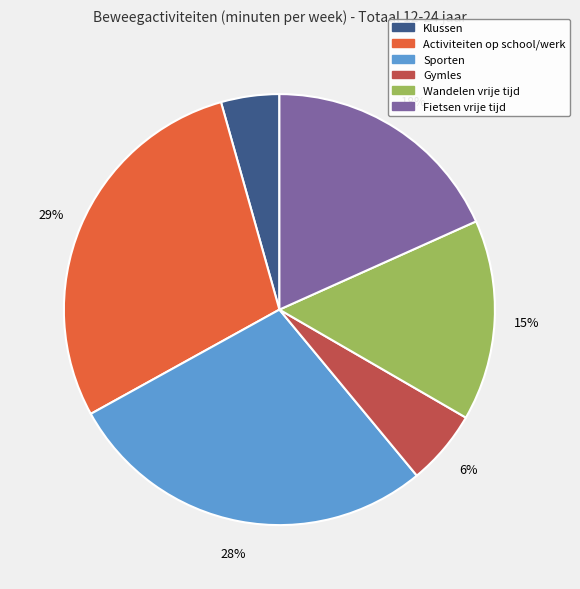

To the nearest percent, what portion does Wandelen vrije tijd represent?

15%